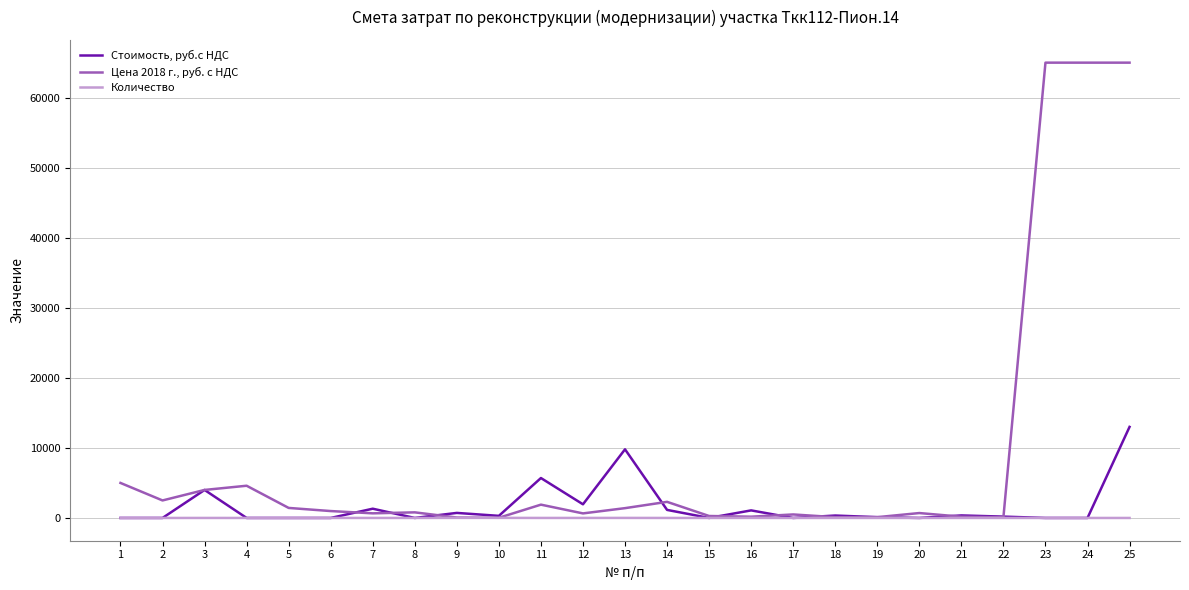

At how many categories does at least one series exceed 62767?

3